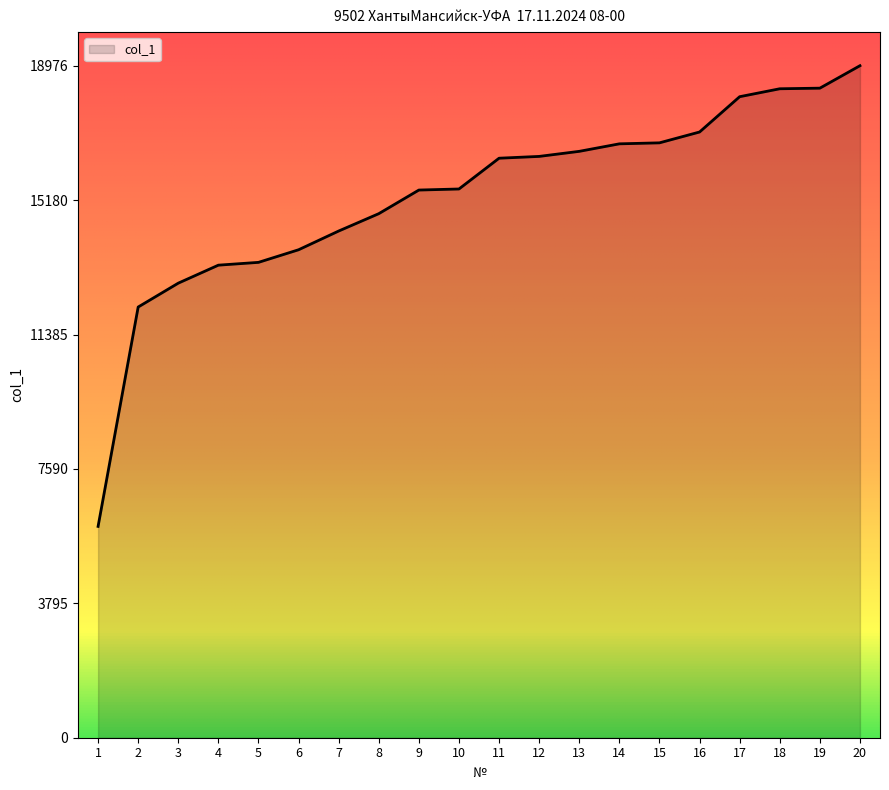

What is the change in value from 15 to 18?

+1527